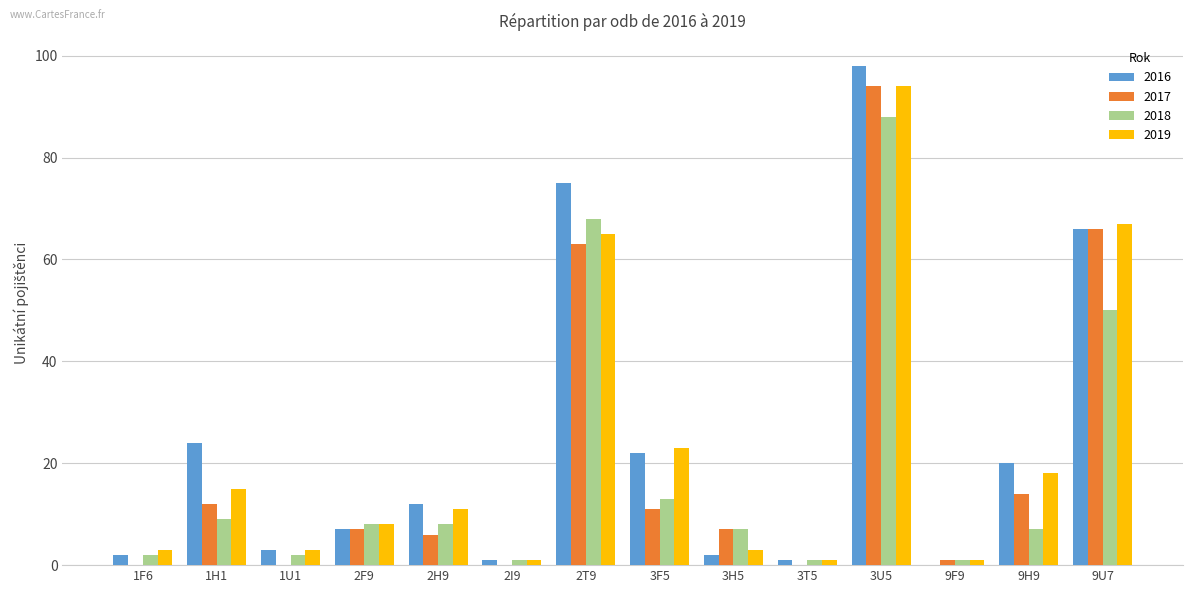

Is the value of 2018 at 2T9 greater than the value of 2017 at 3T5?

Yes